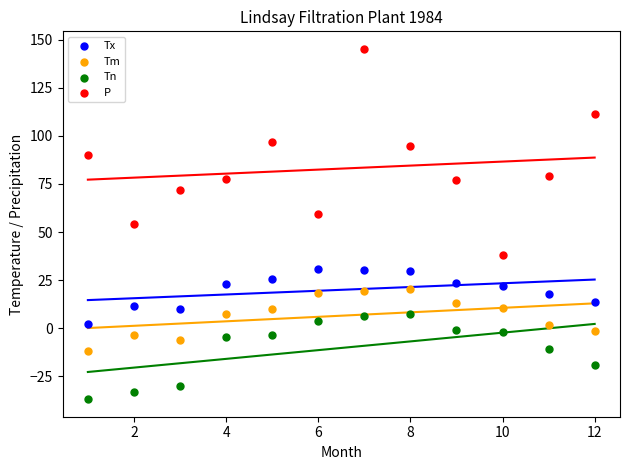

Which series contains the lowest Y value?

Tn